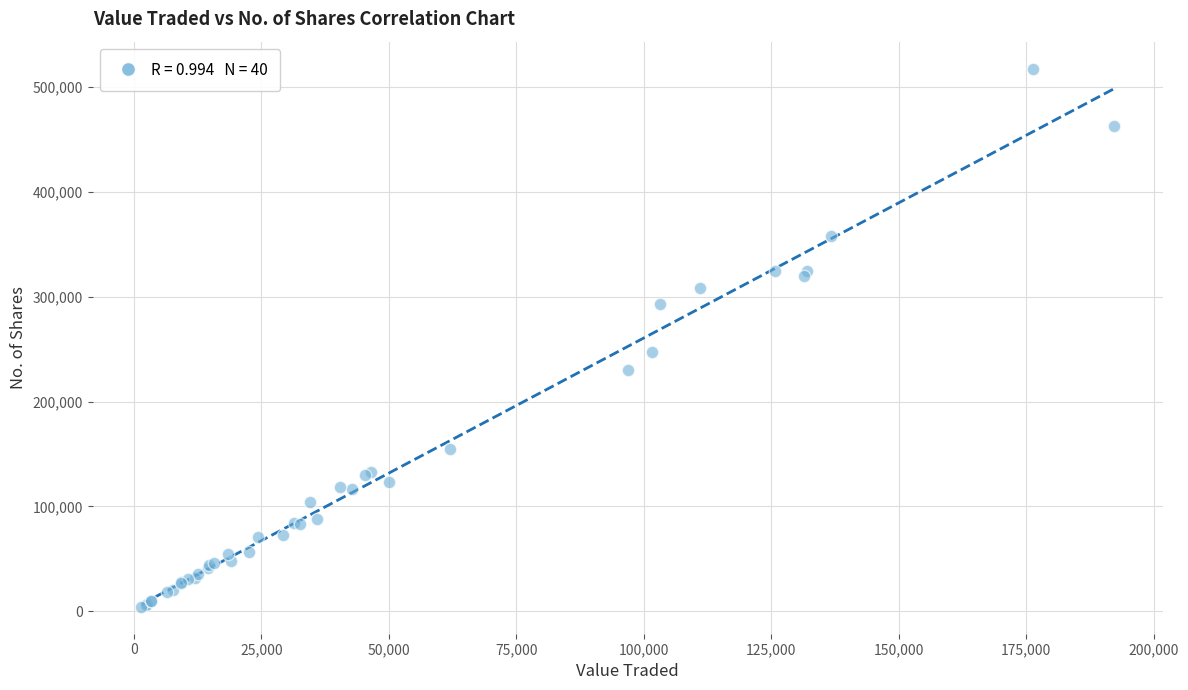

What Y value in the scatter plot is closest to 261032?

247848